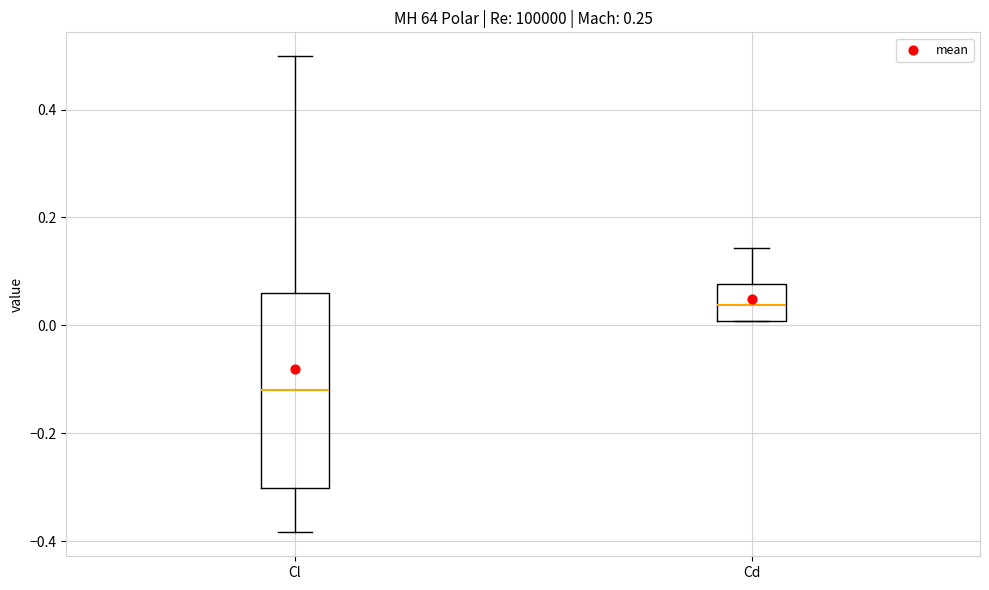

Reading left to right, read every box against the y-axis: the position of its median line, the range the box covers, and the ends of its whiskers. The values are not printed on the chart, so give them approximately, as read against the axis.

Cl: median -0.12, box -0.30 to 0.06, whiskers -0.38 to 0.50
Cd: median 0.04, box 0.00 to 0.08, whiskers 0.00 to 0.14